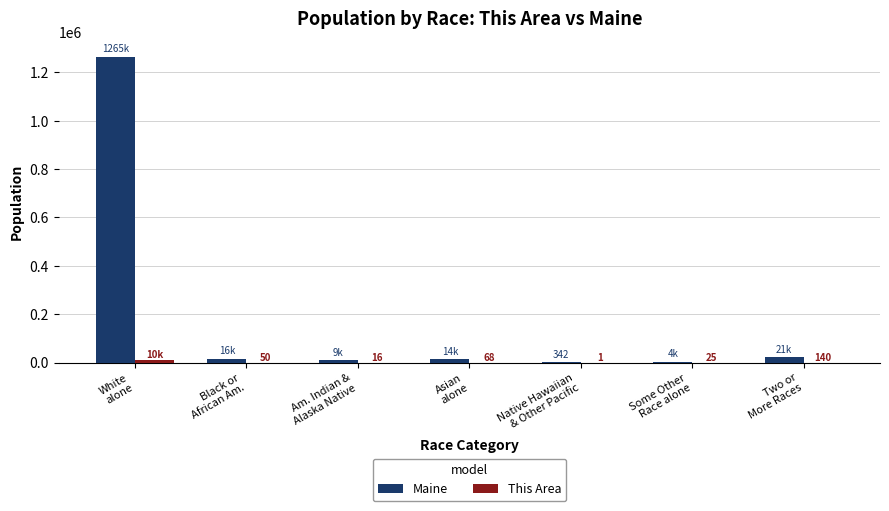

At which label is Maine closest to 632656?

Two or
More Races